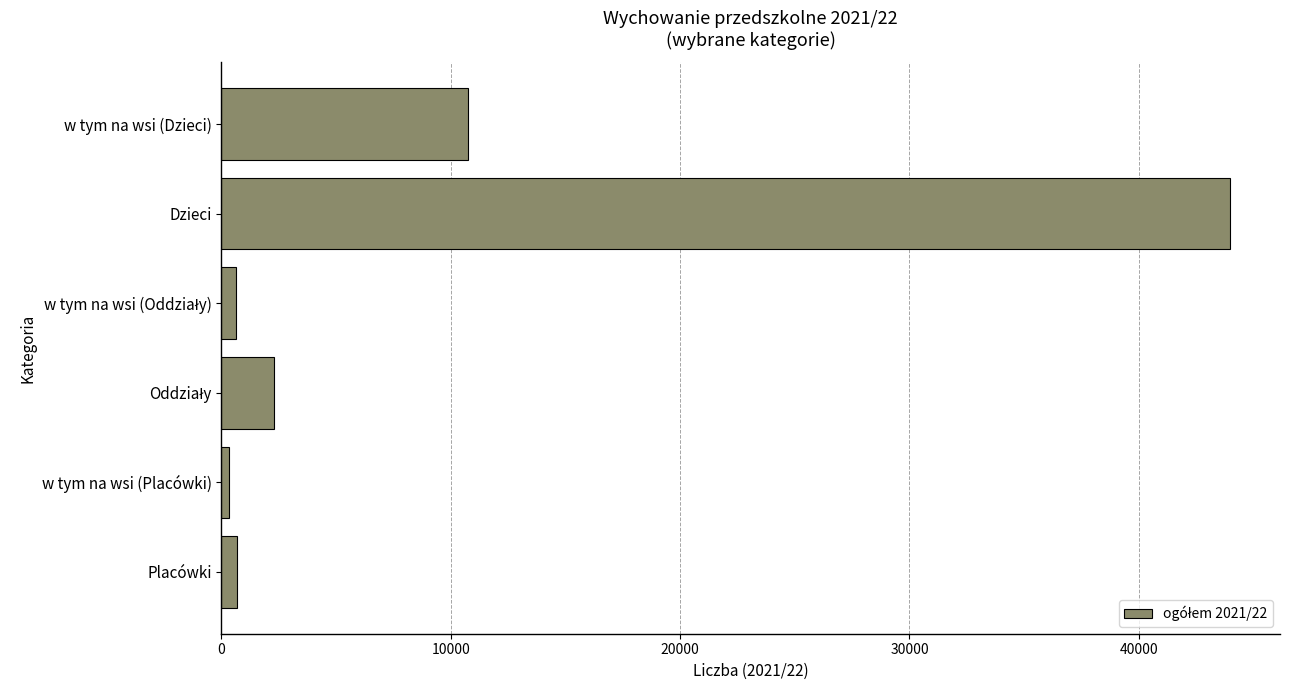

At which label is the value closest to 22135?

w tym na wsi (Dzieci)